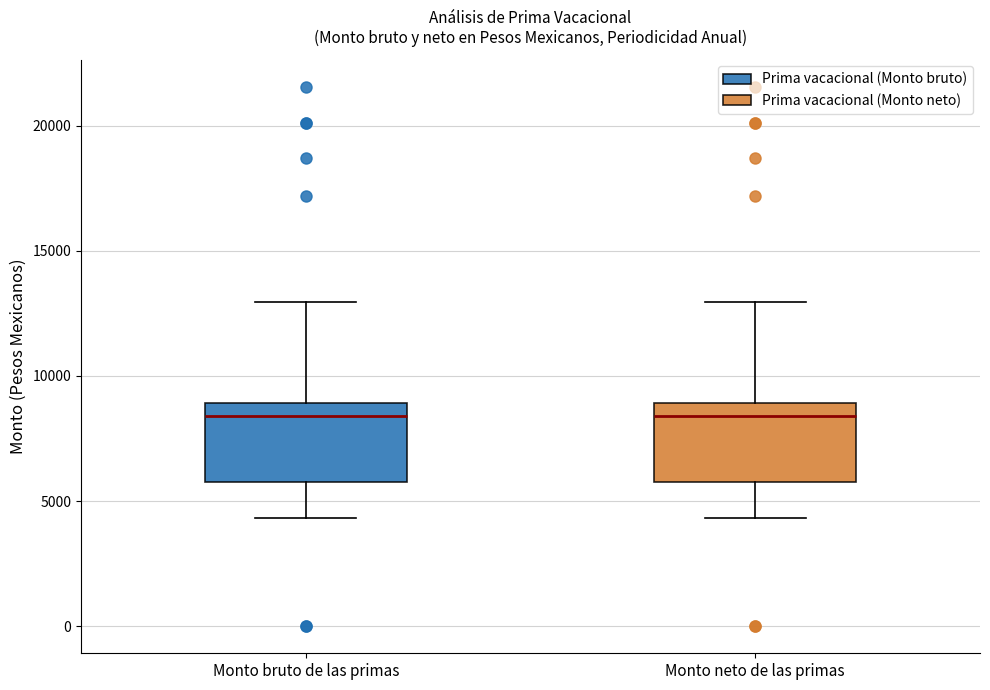

Reading left to right, transcribe this box plot: for each box, give where its median line is, the range the box spans, and where its two whiskers end, as read against the y-axis. The values are not printed on the chart, so give them approximately, as read against the axis.

Monto bruto de las primas: median 8500, box 5500 to 9000, whiskers 4500 to 13000
Monto neto de las primas: median 8500, box 5500 to 9000, whiskers 4500 to 13000